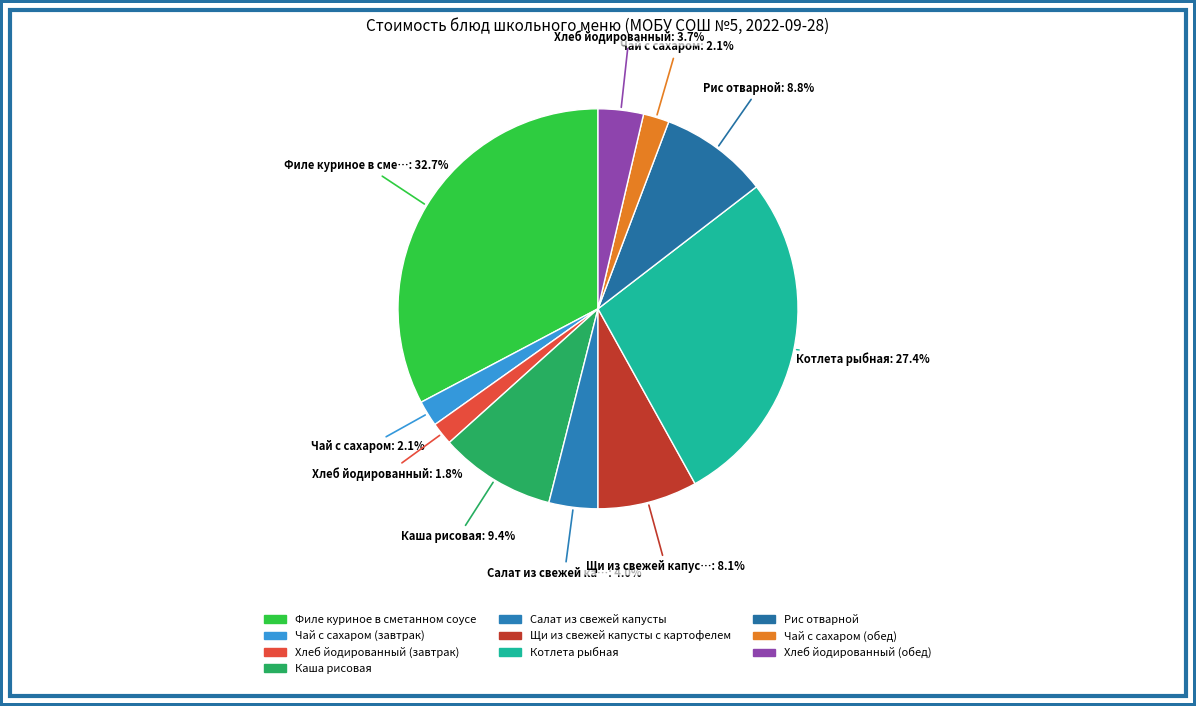

Is Котлета рыбная the majority of the pie?

No